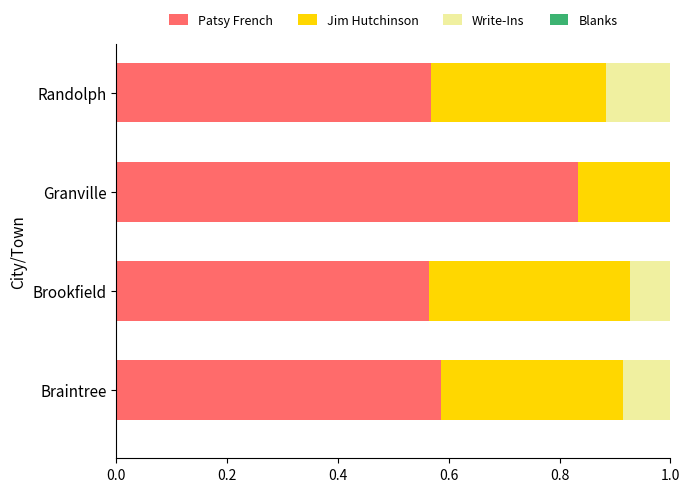

The Patsy French series shows 0.8 at Brookfield. True or false?

False